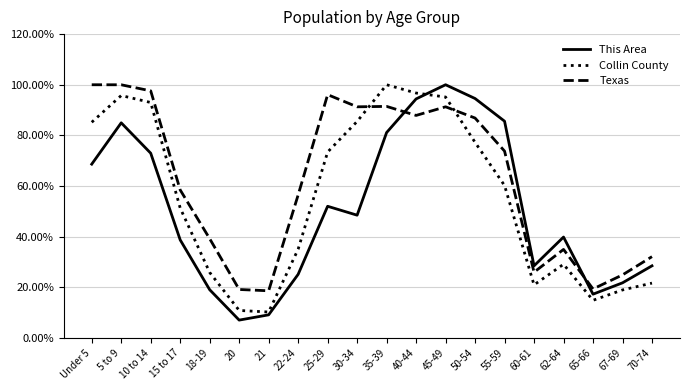

How many categories are shown in the chart?

20